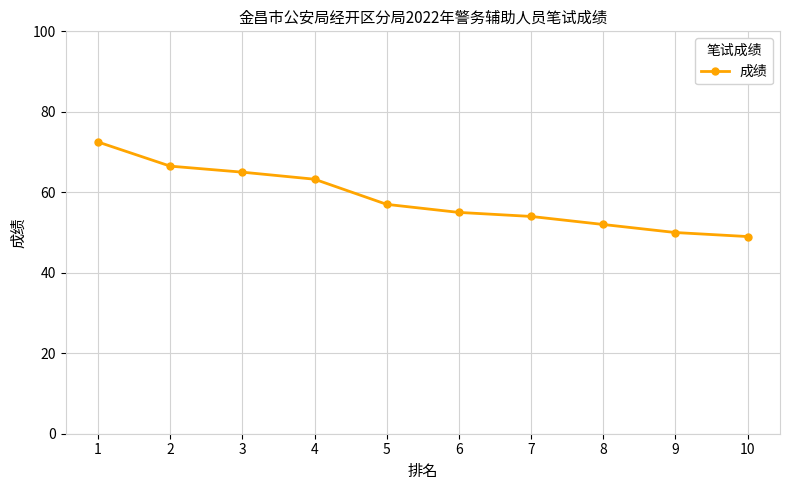

Which has a higher value, 8 or 7?

7